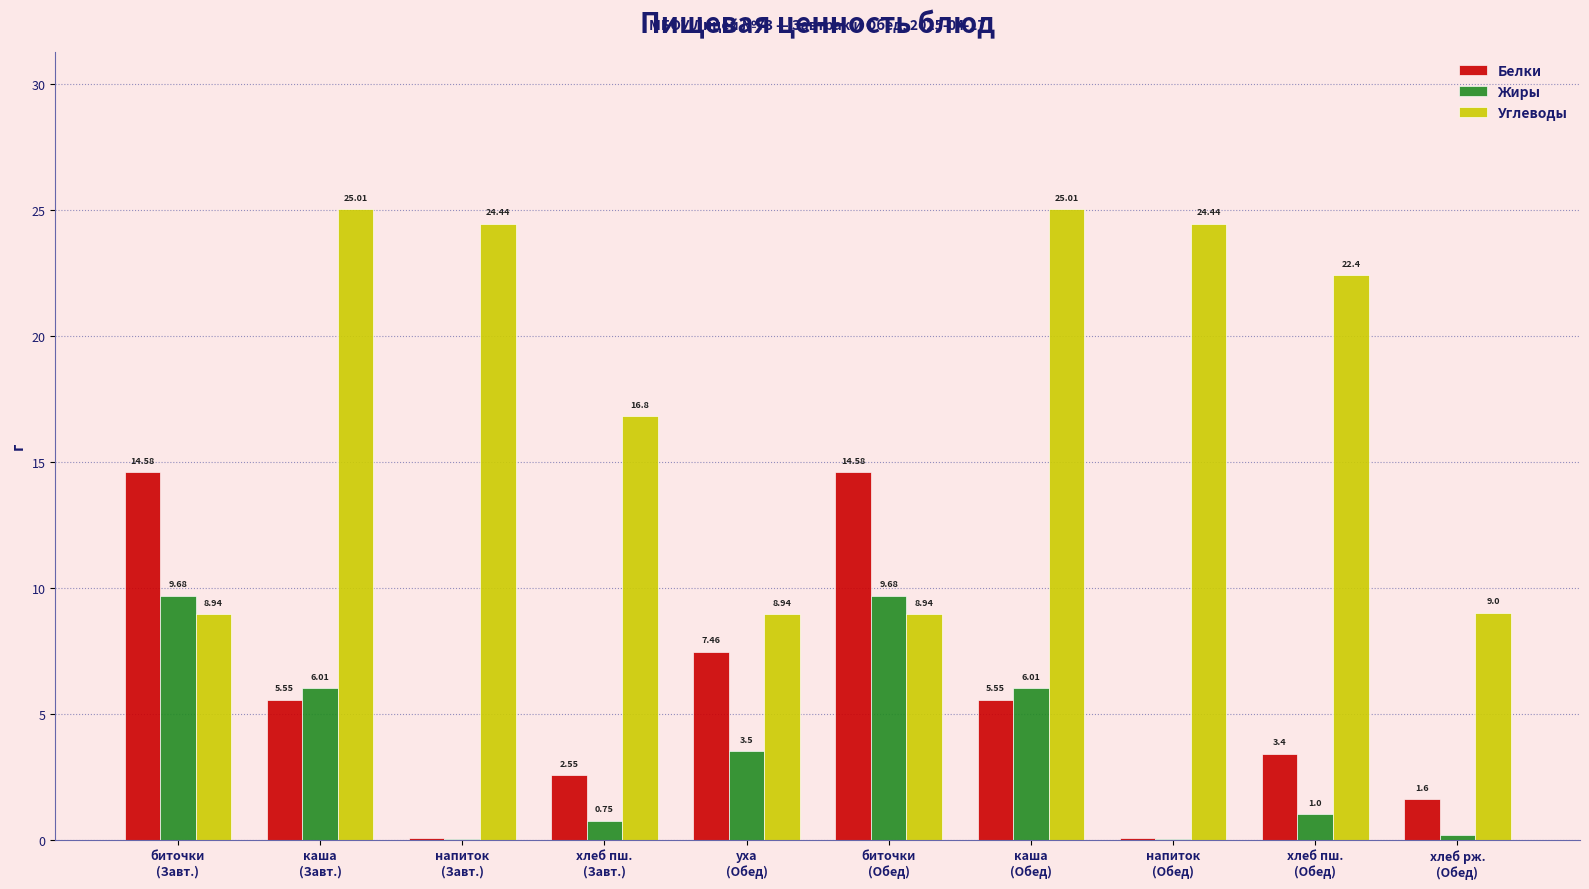

What is the sum of all Белки values?

55.4